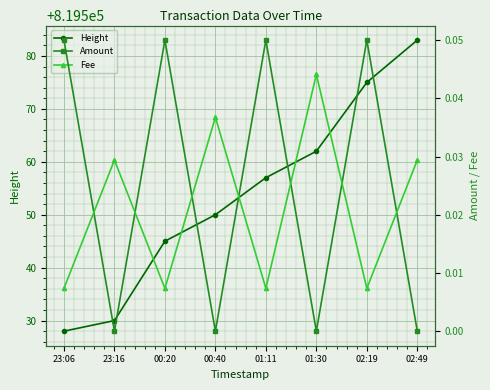

Is the value of Fee at 02:49 greater than the value of Amount at 00:40?

Yes